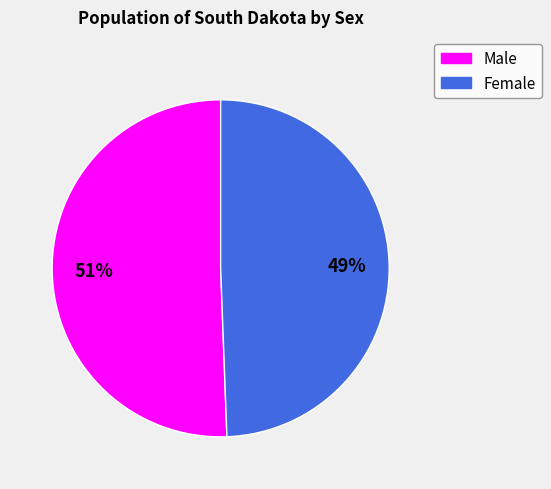

To the nearest percent, what percentage of the pie is Male?

51%